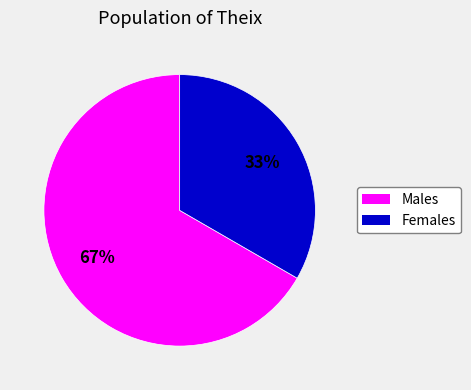

Count the number of slices in the pie.

2